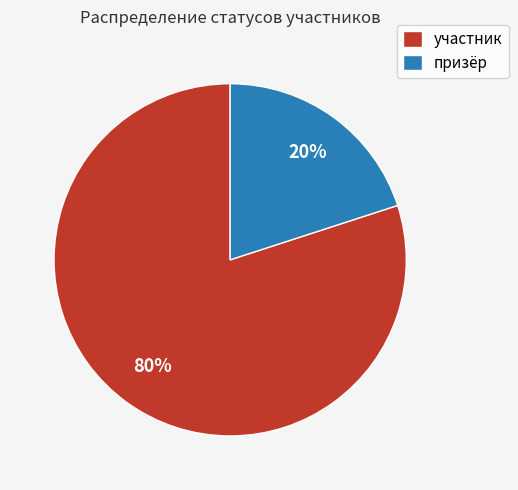

Rank the categories by value from highest to lowest.

участник, призёр